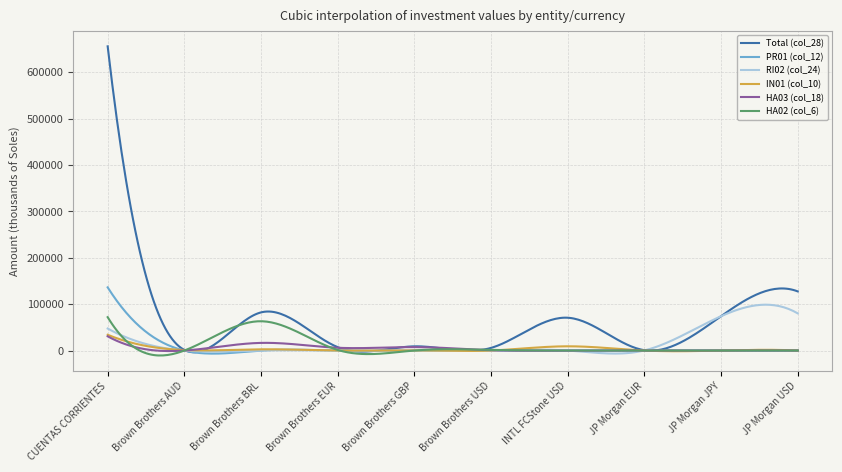

What is the greatest value displayed?

655872.8